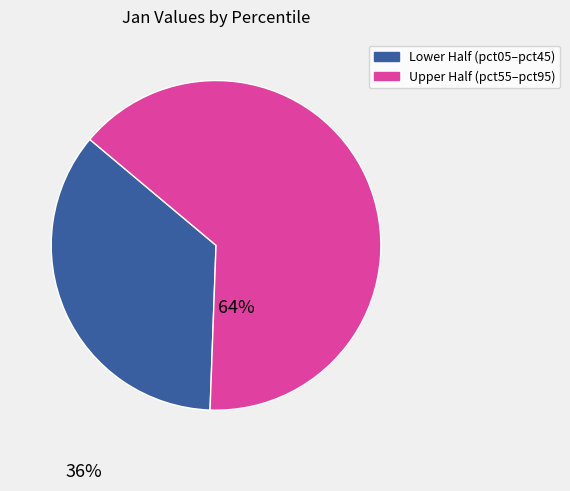

Which slice is the largest?

Upper Half (pct55–pct95)